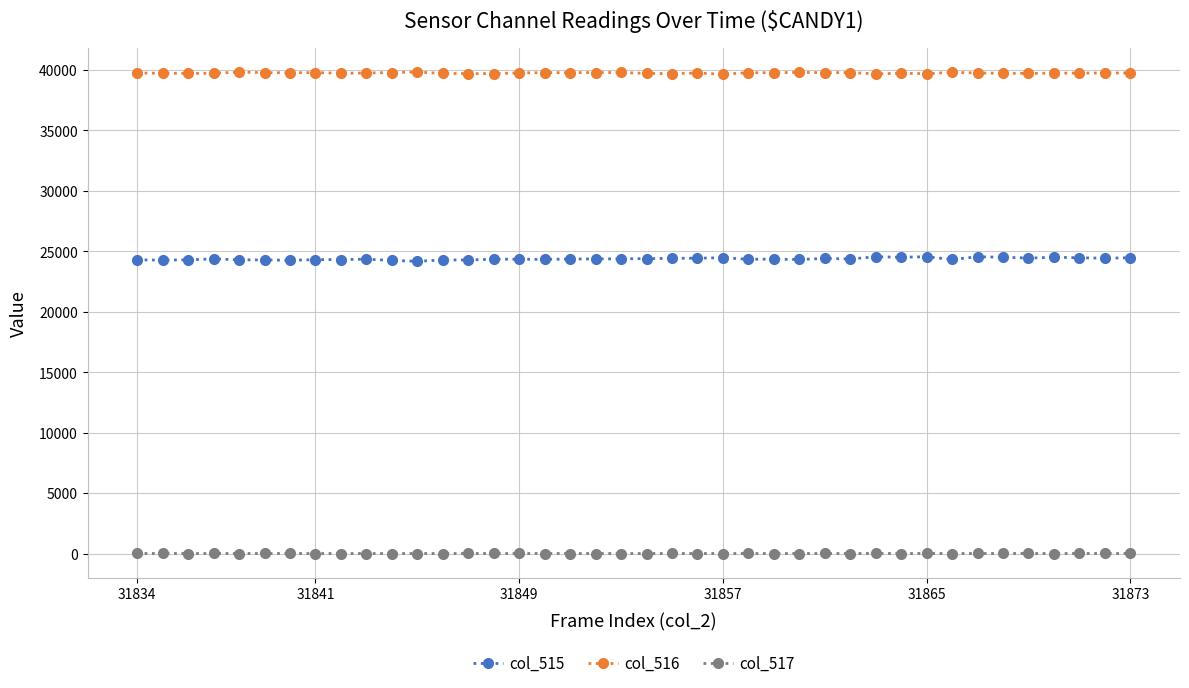

True or false: col_515 has more than 2 points higher than both neighbors.

True